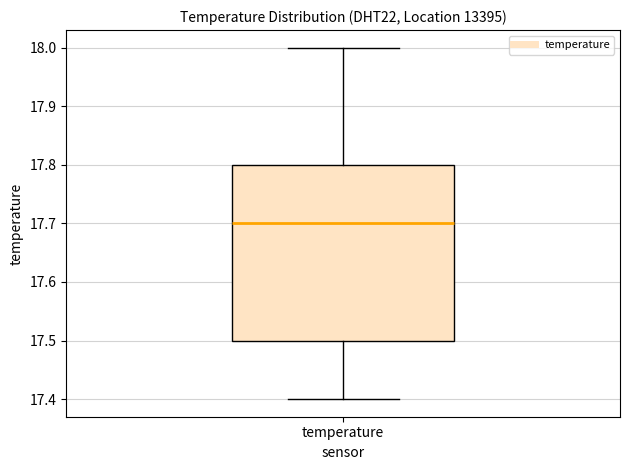

Read this box plot against the y-axis: the position of the median line, the range covered by the box, and the ends of both whiskers. The values are not printed on the chart, so give them approximately, as read against the axis.

median 17.7, box 17.5 to 17.8, whiskers 17.4 to 18.0